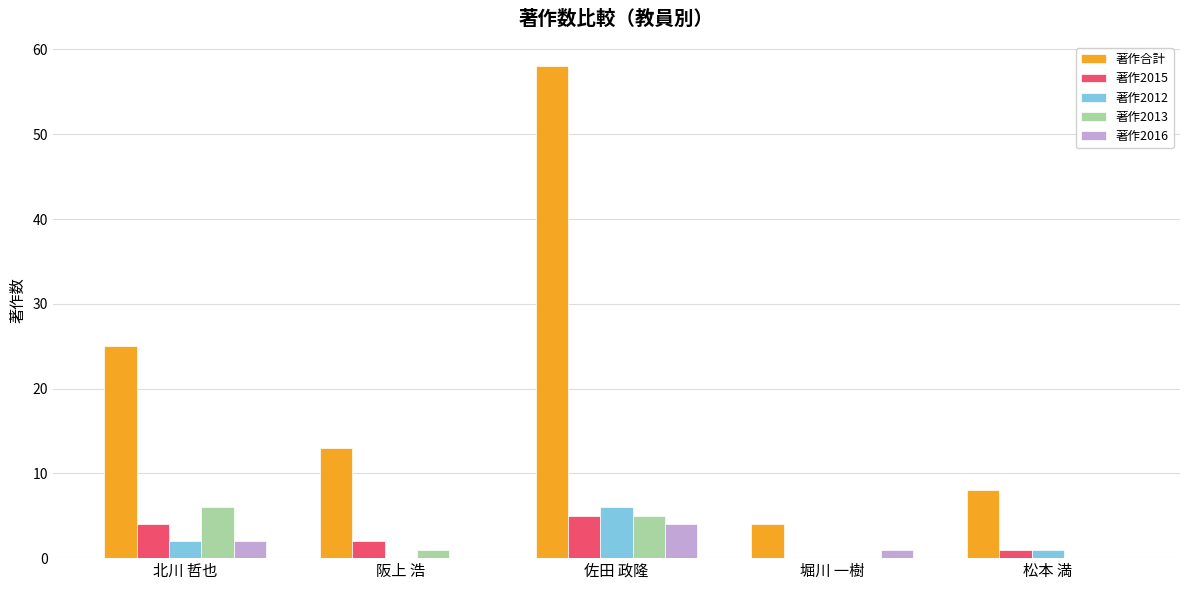

Where is 著作2013 nearest to the value 3?

阪上 浩